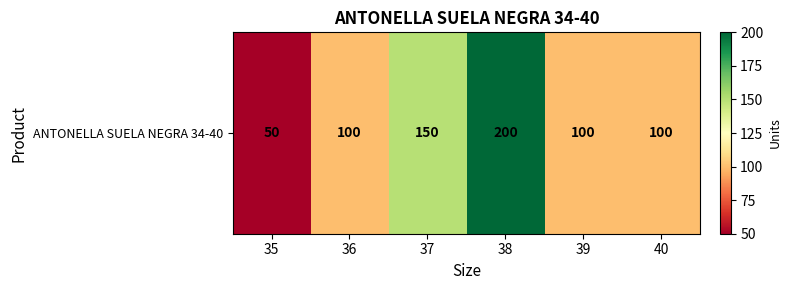

How many values exceed 100?

2